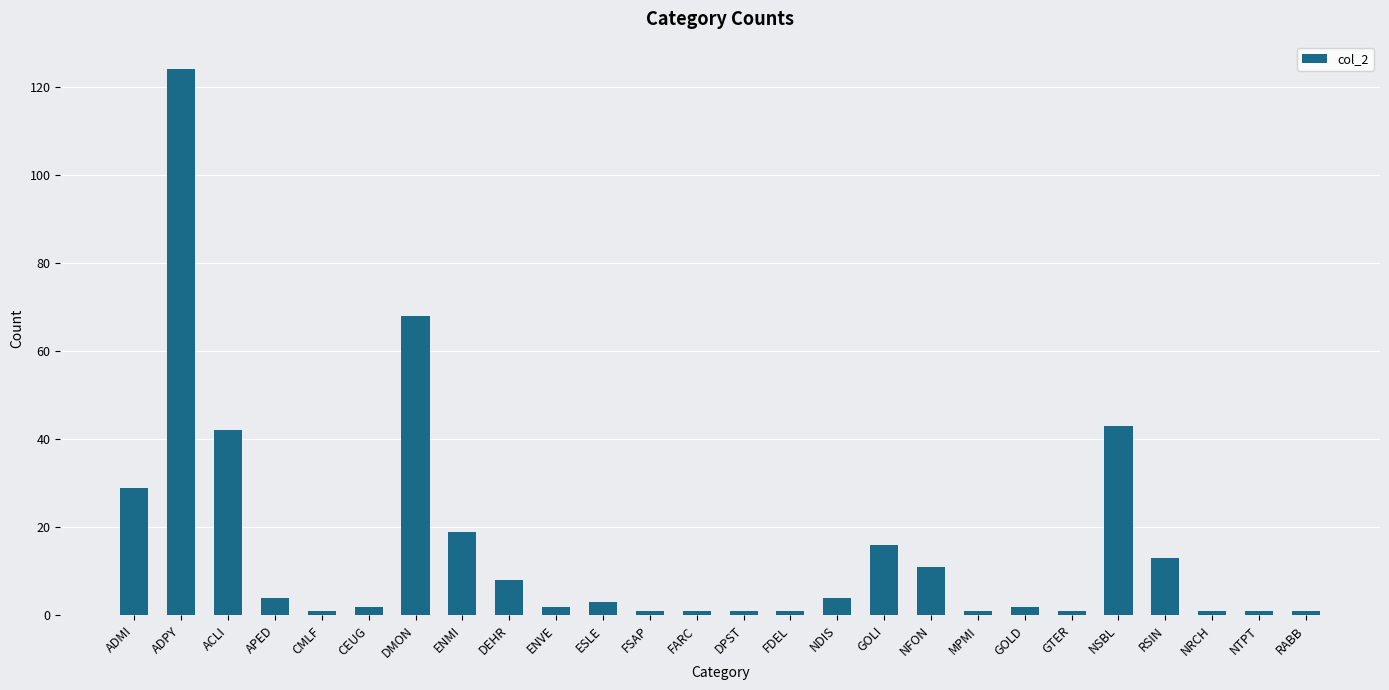

Which has a higher value, NTPT or NSBL?

NSBL